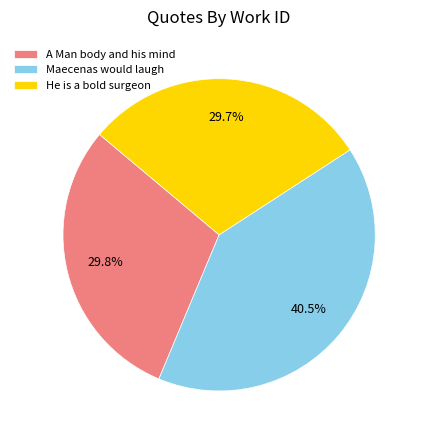

How many slices are in this pie chart?

3